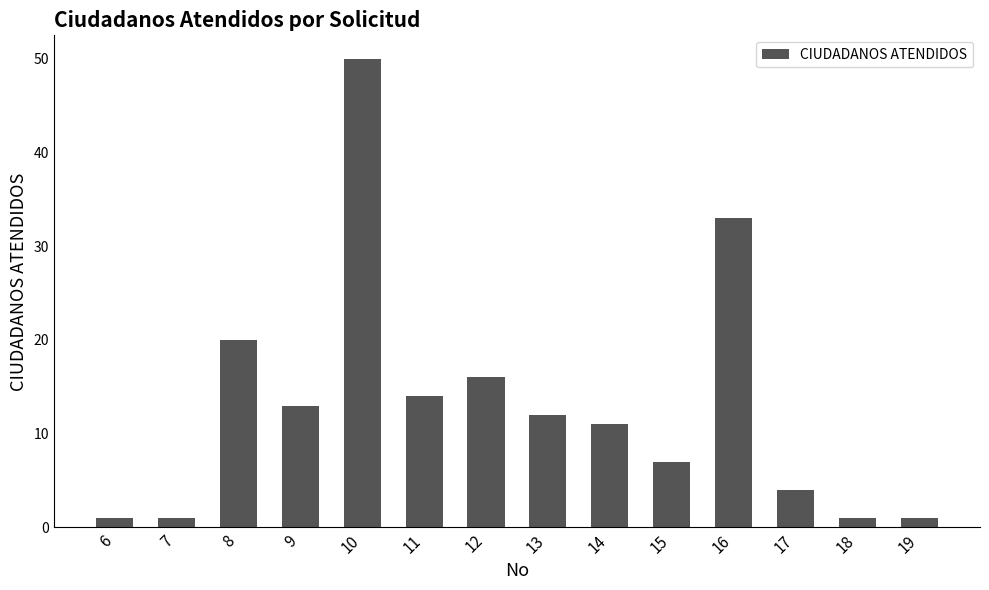

Which label corresponds to the largest value in the chart?

10